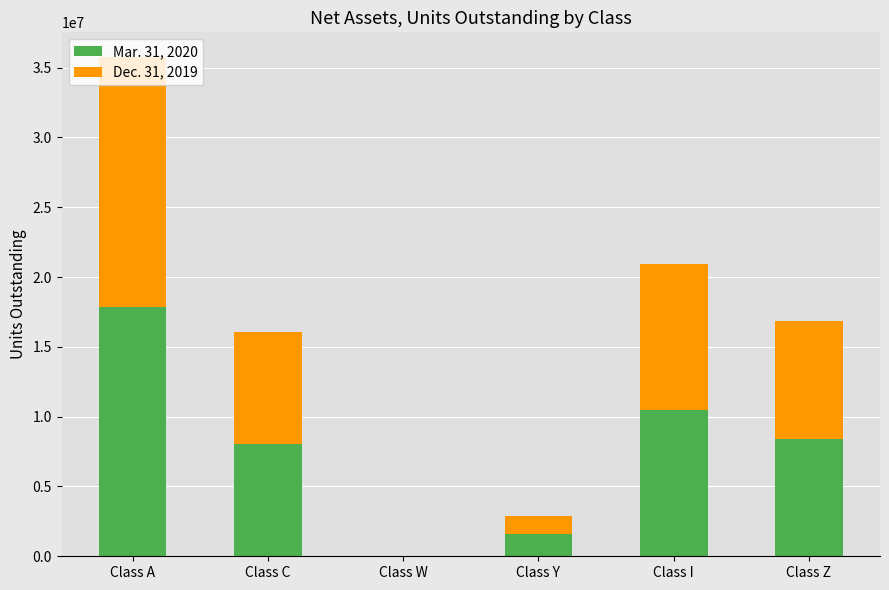

The value of Mar. 31, 2020 at Class C is 8030731. True or false?

True